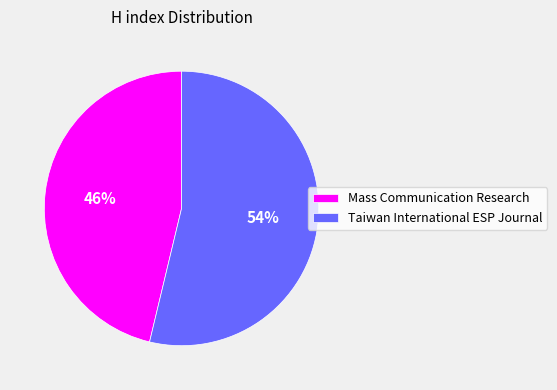

Count the number of slices in the pie.

2